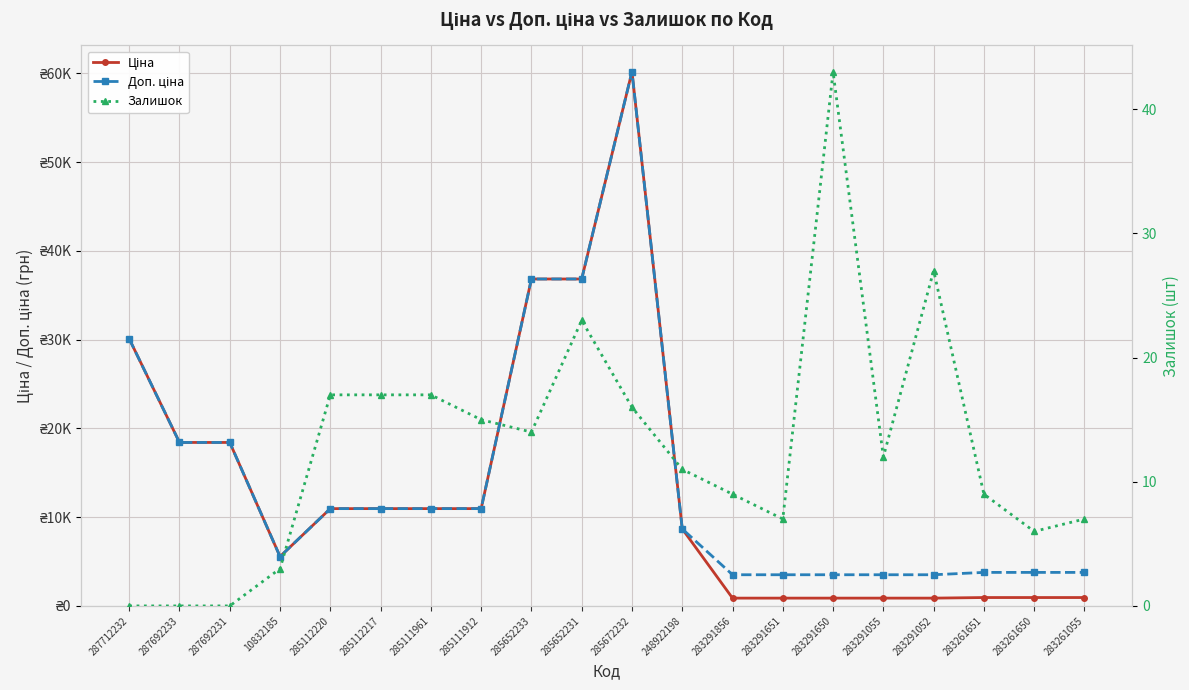

In Ціна, how many points are higher than both neighbors (excluding endpoints)?

1